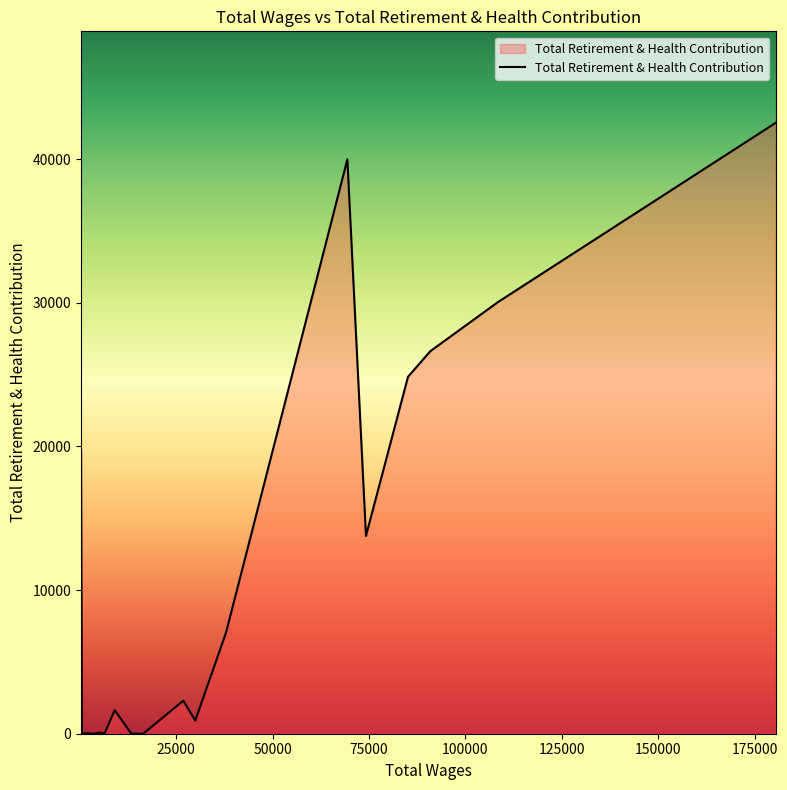

List the labels in order of value, largest first.

0, 5, 1, 2, 3, 23, 24, 25, 4, 6, 8, 14, 7, 16, 20, 21, 9, 10, 11, 12, 13, 15, 17, 18, 19, 22